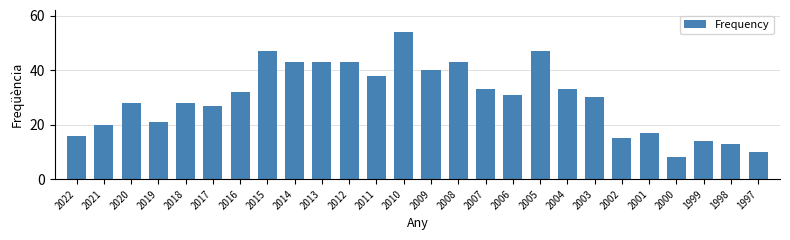

True or false: the data shows 20 at 2021.

True